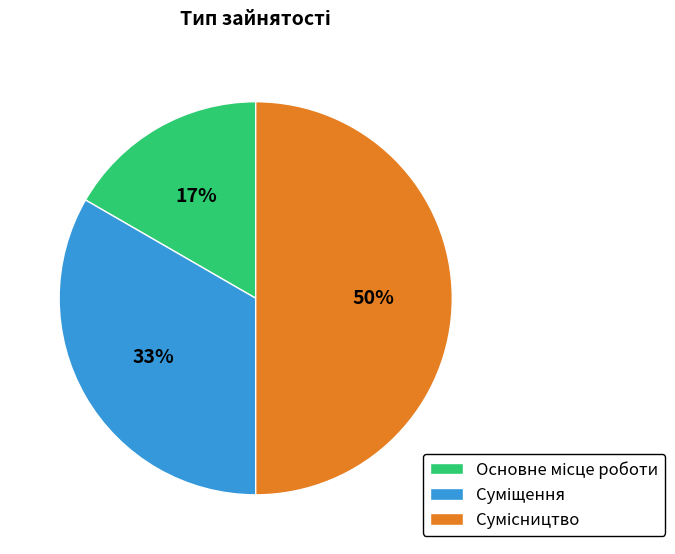

To the nearest percent, what is the average slice percentage?

33%